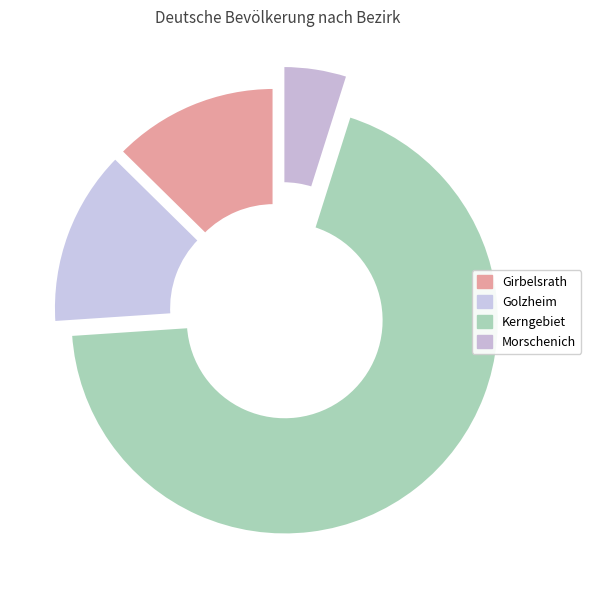

Which category has the biggest portion of the pie?

Kerngebiet